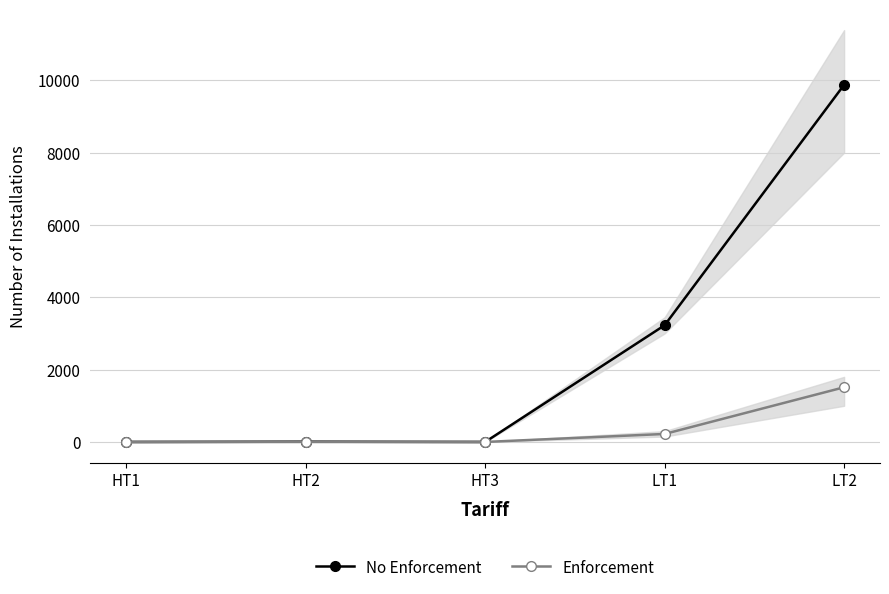

Which has a higher value, LT1 or LT2?

LT2